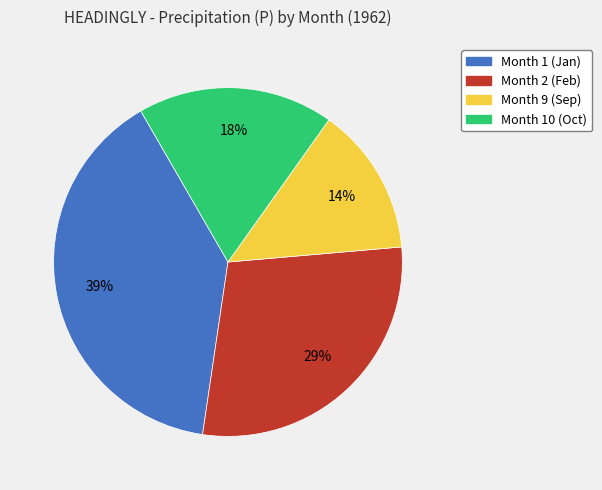

To the nearest percent, what is the average slice percentage?

25%